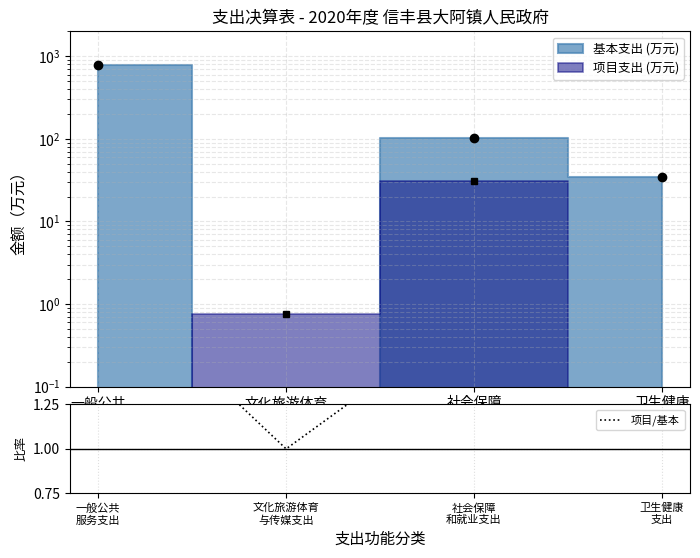

Which label corresponds to the largest value in the chart?

一般公共
服务支出